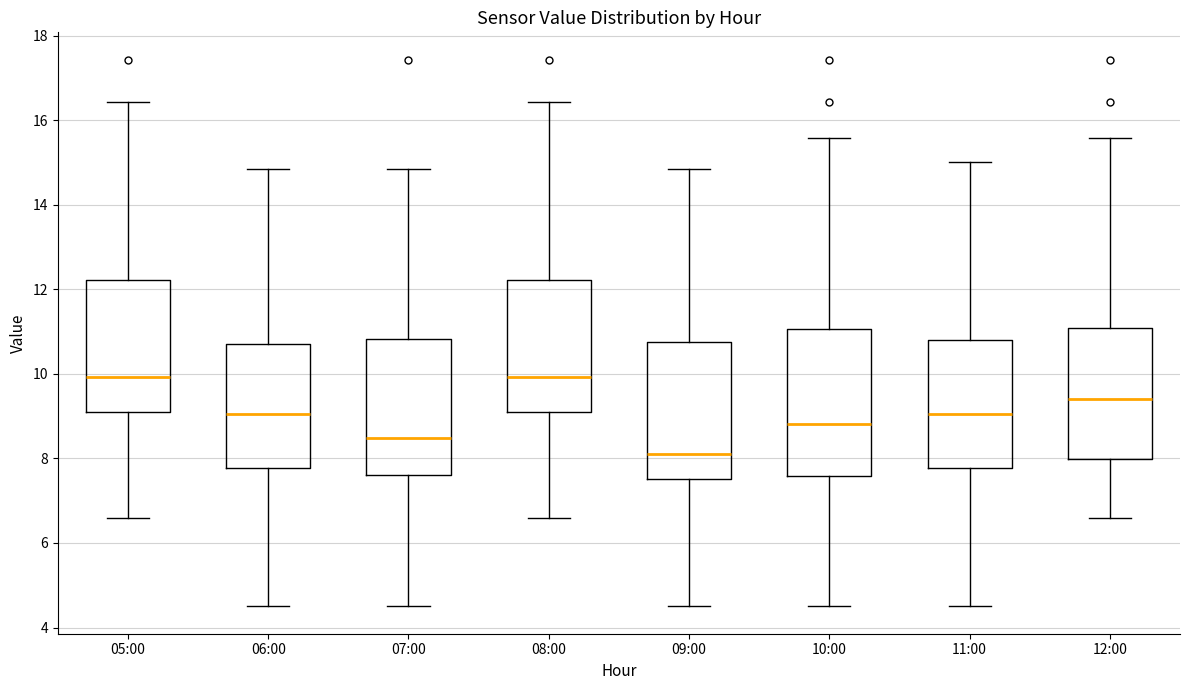

Which box is the tallest, from its lower edge to its upper edge?

10:00